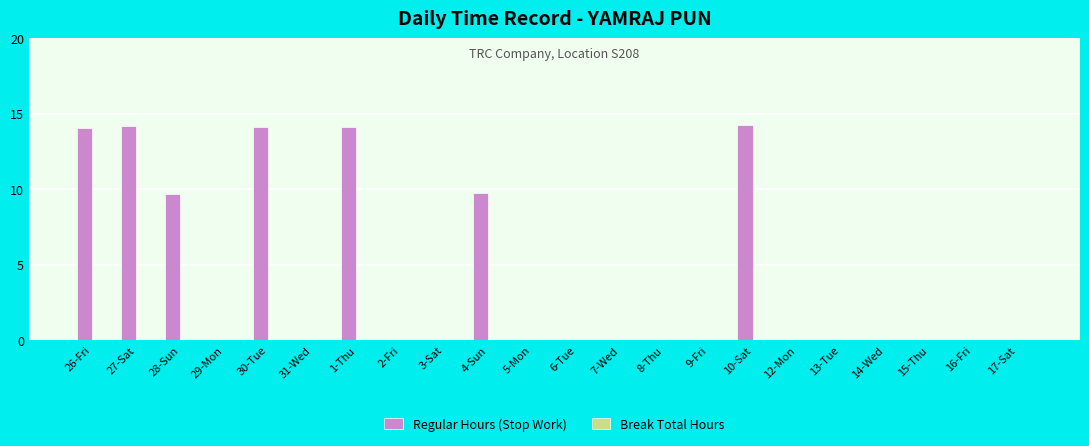

What is the sum of all values?

90.1